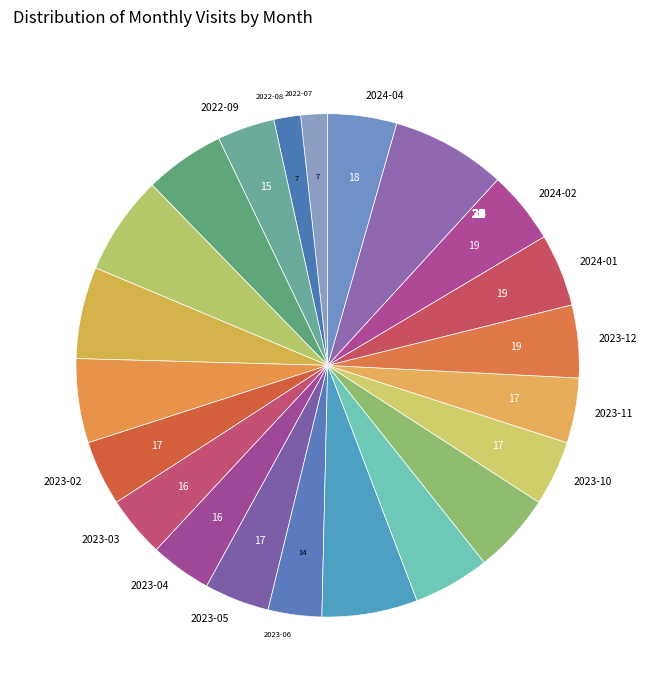

What is the ratio of the value at 2022-08 to the value at 2023-07?

0.3